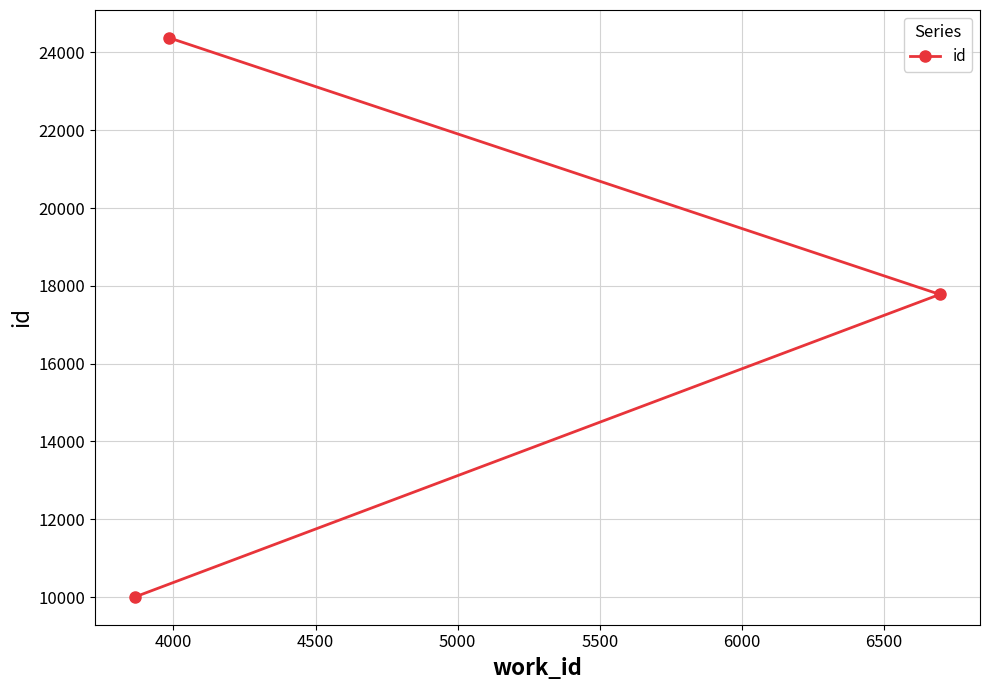

What is the maximum value shown in the chart?

24371